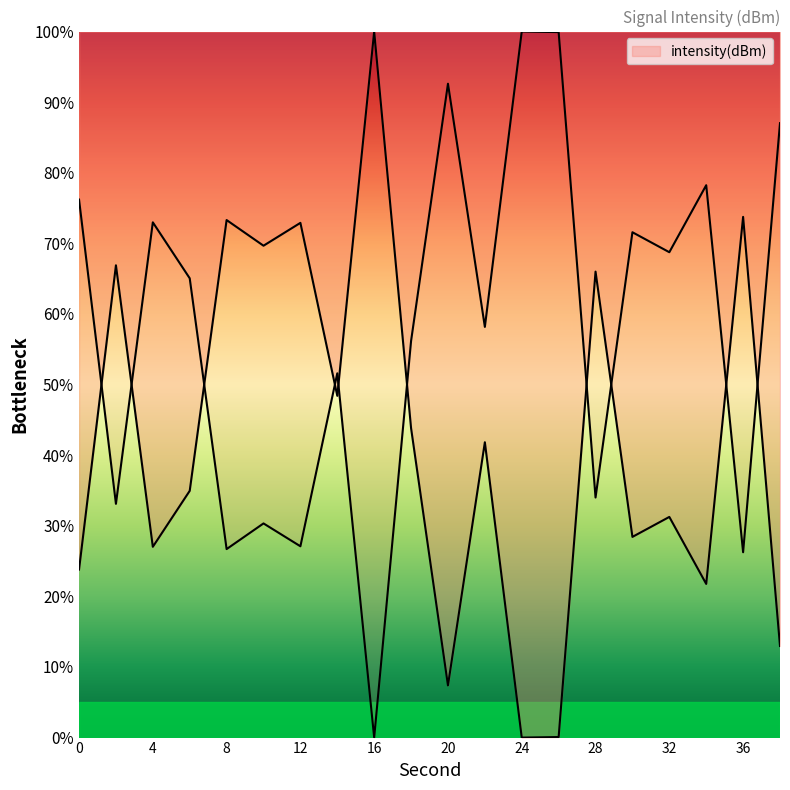

Which has a higher value, 36 or 0?

36